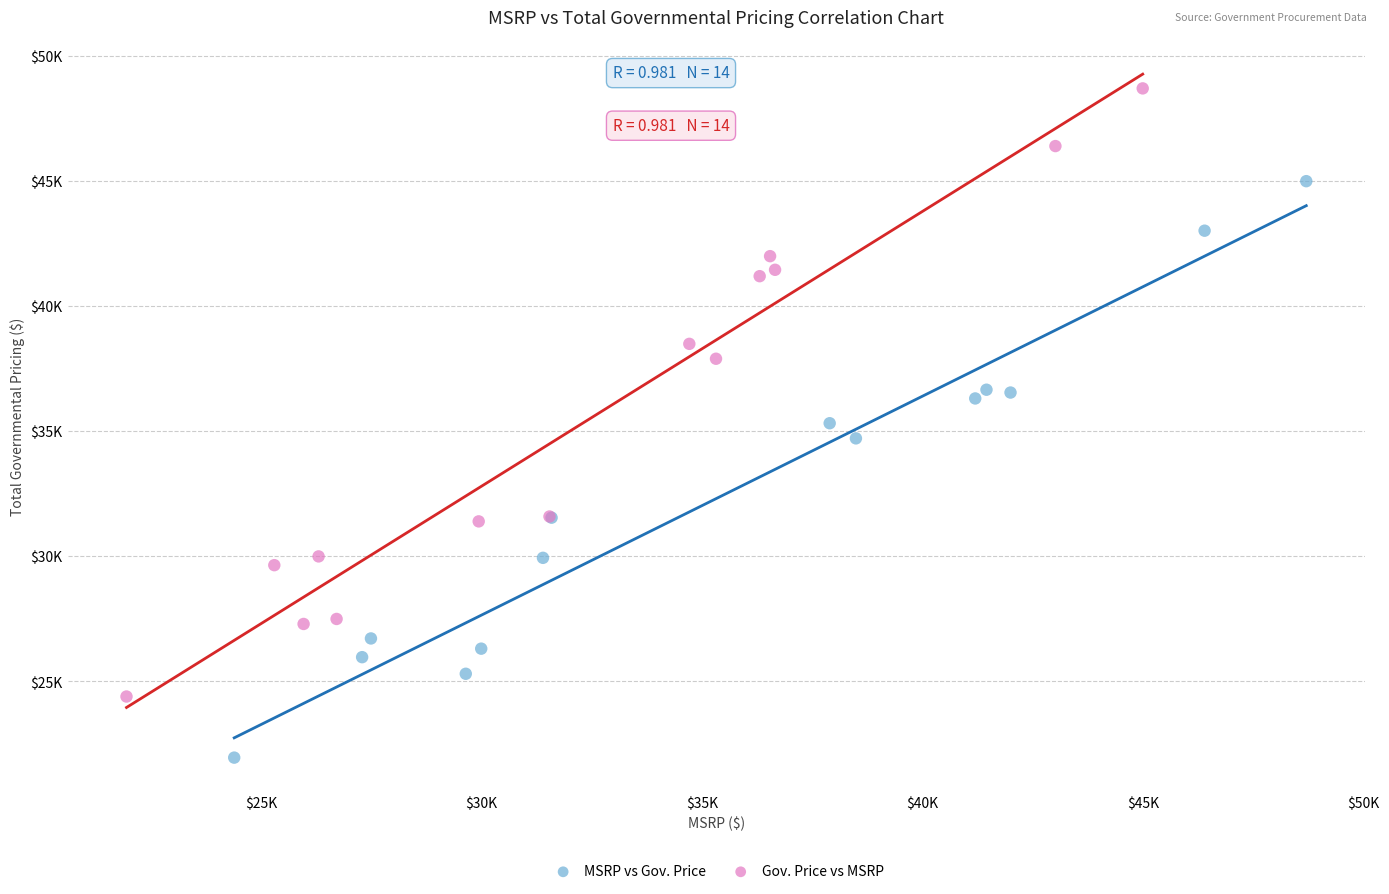

Which series contains the lowest Y value?

MSRP vs Gov. Price